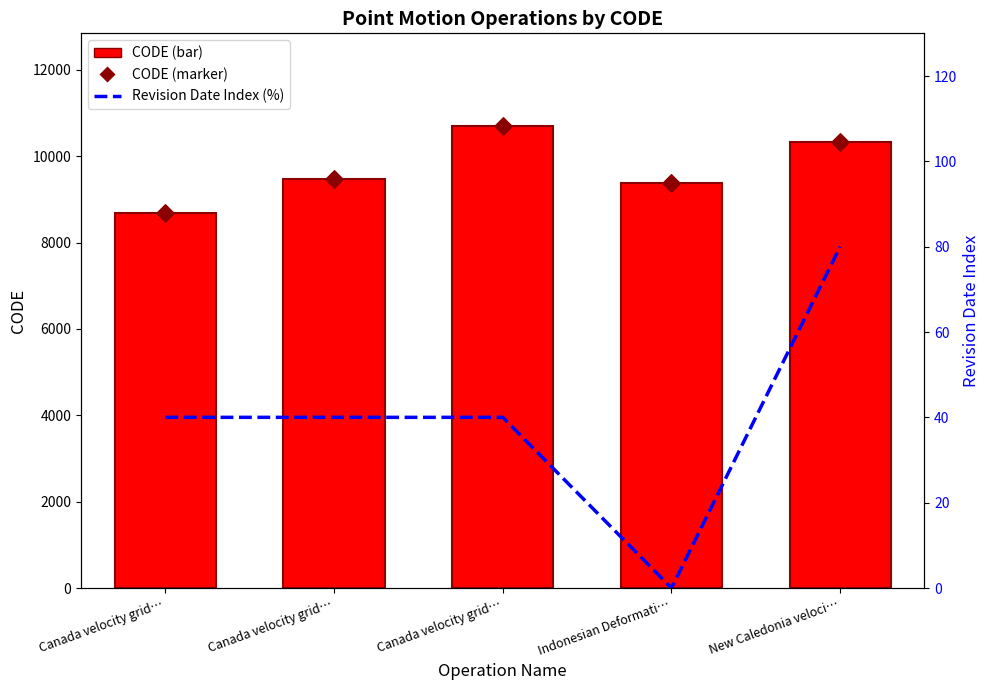

Which series has the widest spread of Y values?

CODE